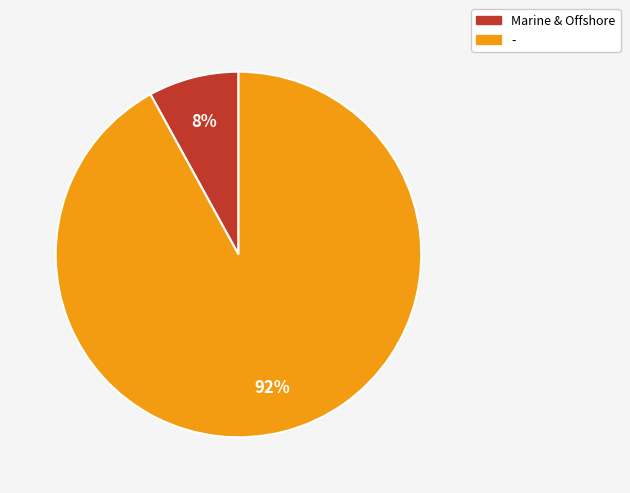

The - slice represents 92% of the pie. True or false?

True